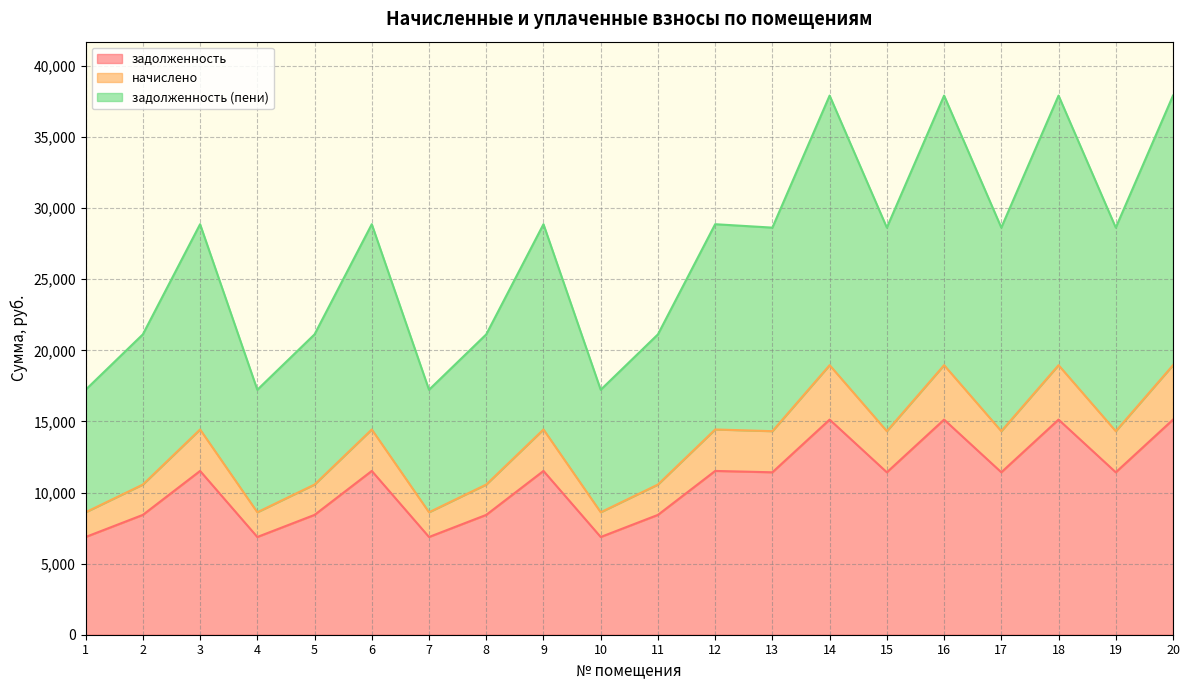

True or false: начислено has more than 2 points higher than both neighbors.

True